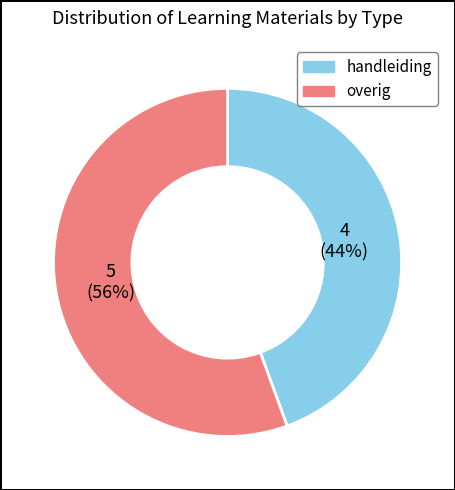

Does any single category account for the majority?

Yes